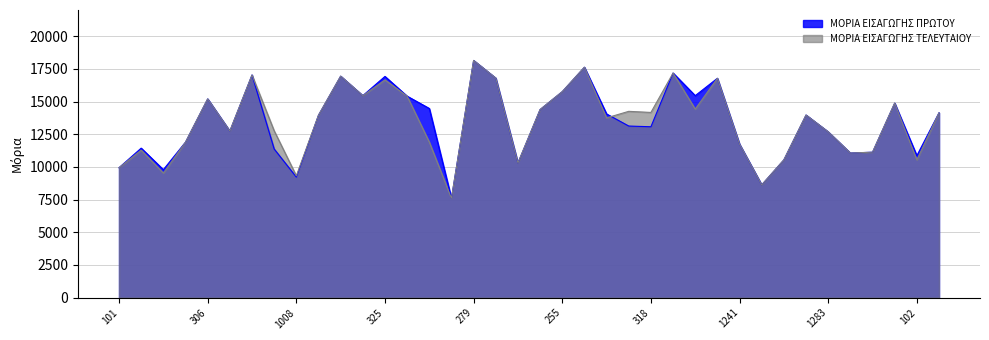

How many data points does each series have?

38